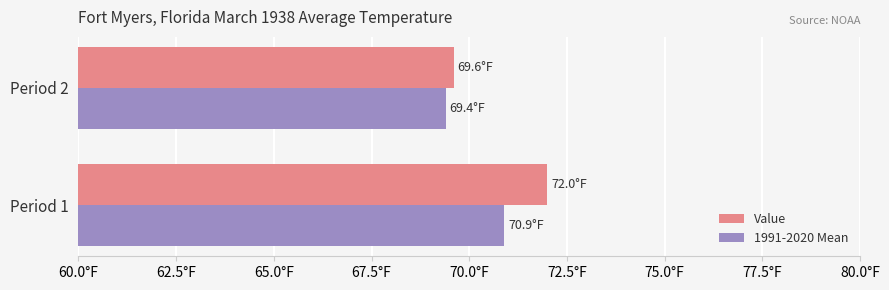

At which label does 1991-2020 Mean reach its peak?

Period 1